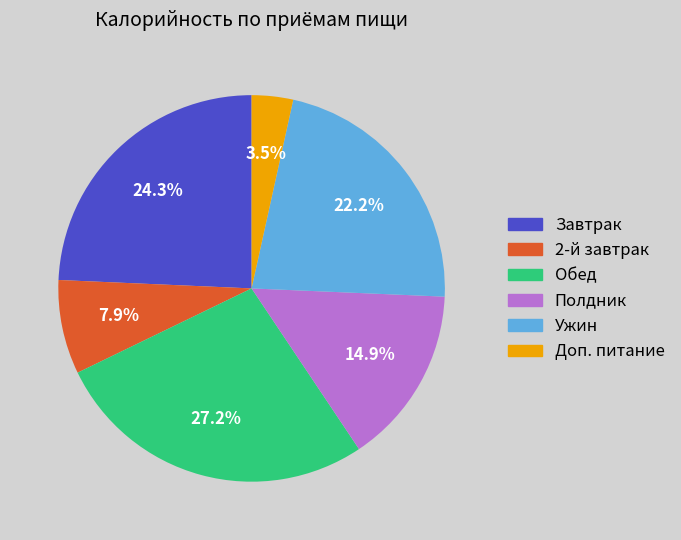

Is there any slice that represents more than half of the pie?

No